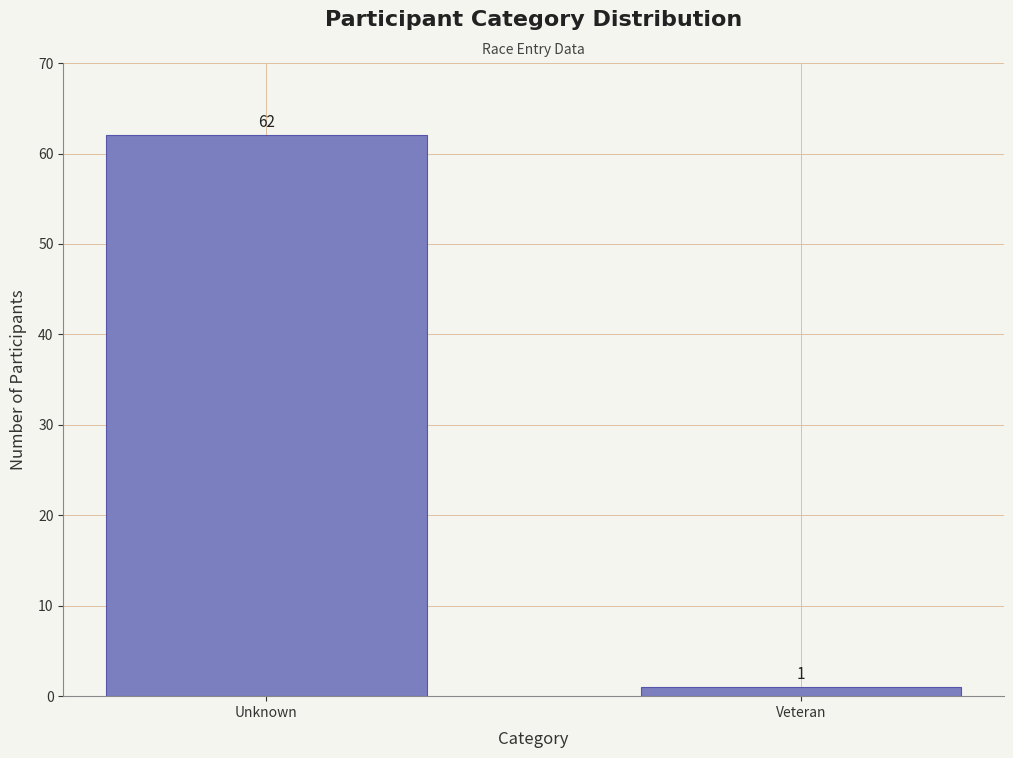

Reading left to right, list all the values displayed in this chart.

Unknown=62	Veteran=1